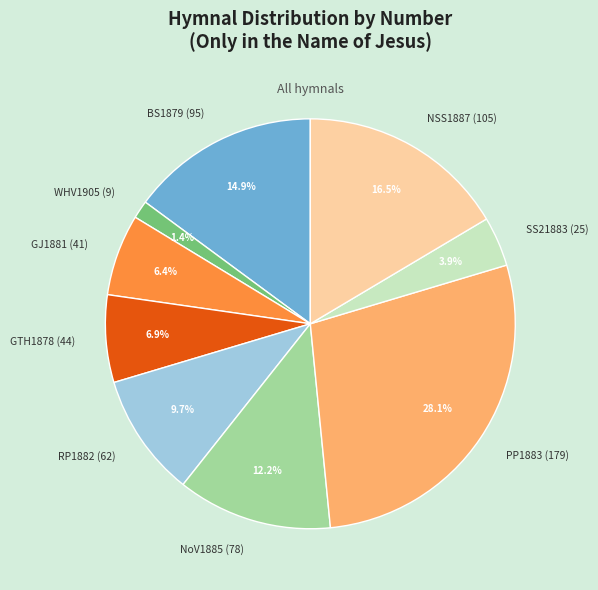

Is NSS1887 (105) the majority of the pie?

No